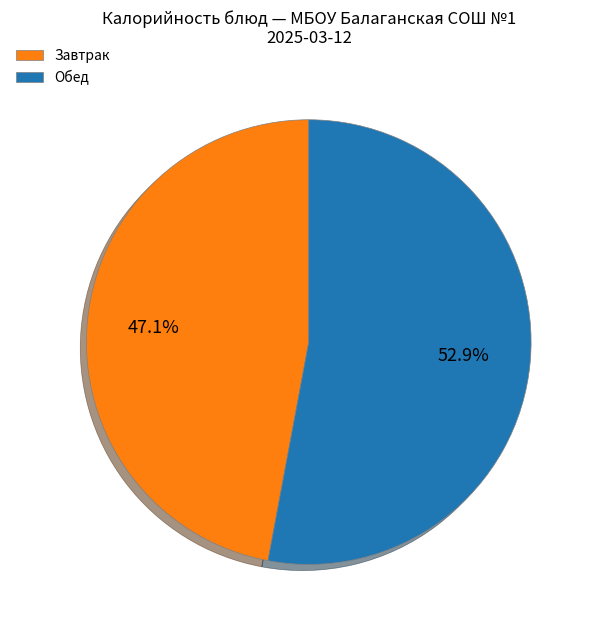

Which has a higher value, Завтрак or Обед?

Обед